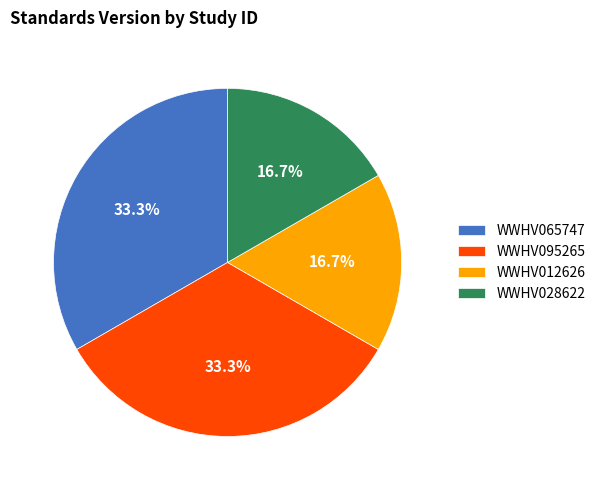

How many segments does this pie chart have?

4